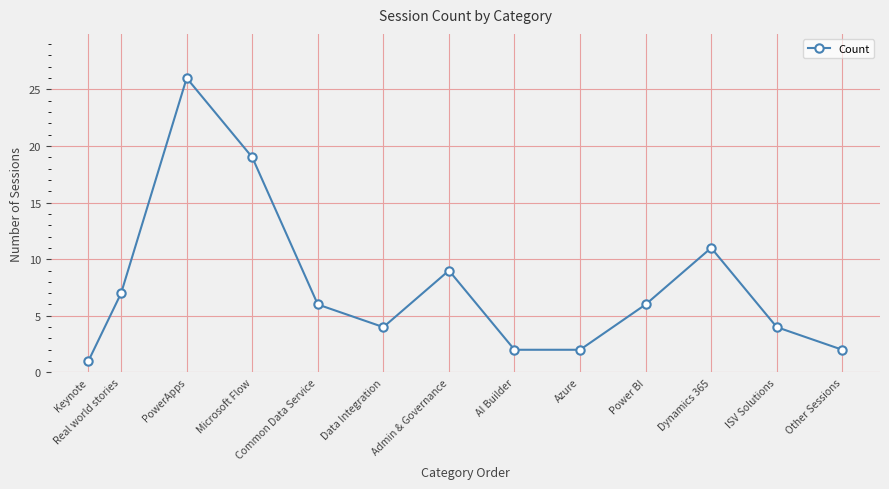

The value at Dynamics 365 is 4. True or false?

False